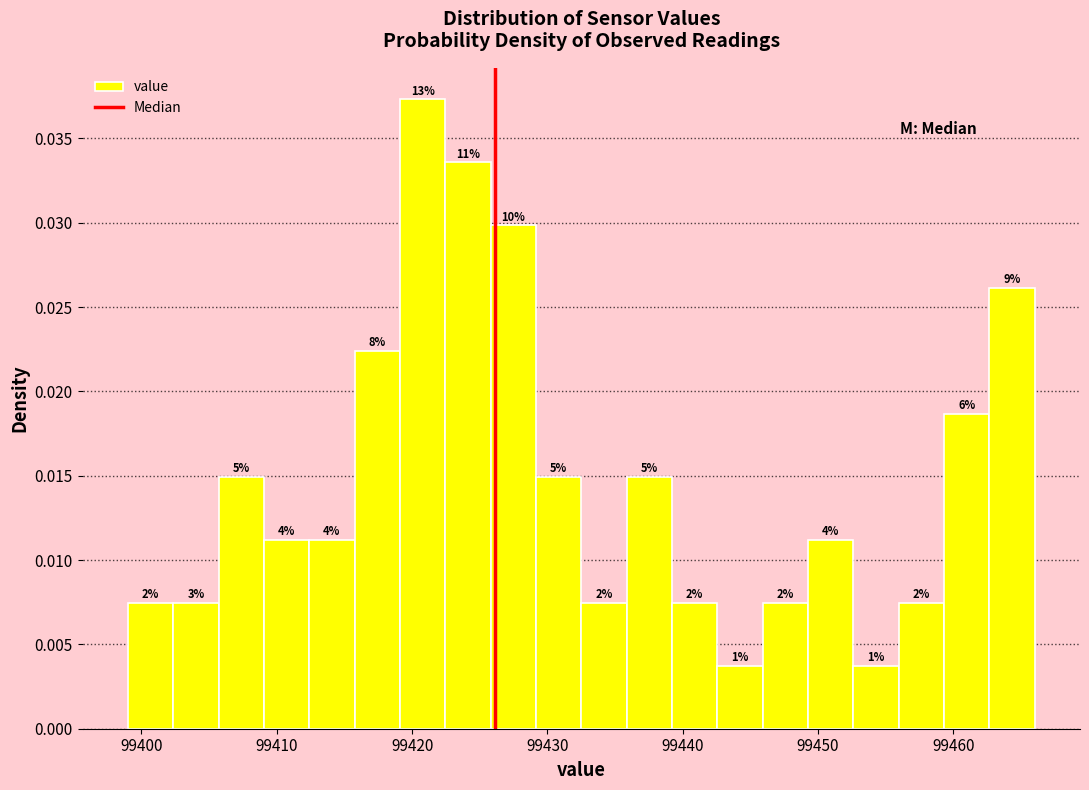

Read against the x-axis, roughly where is the centre of the tallest bar?

99421